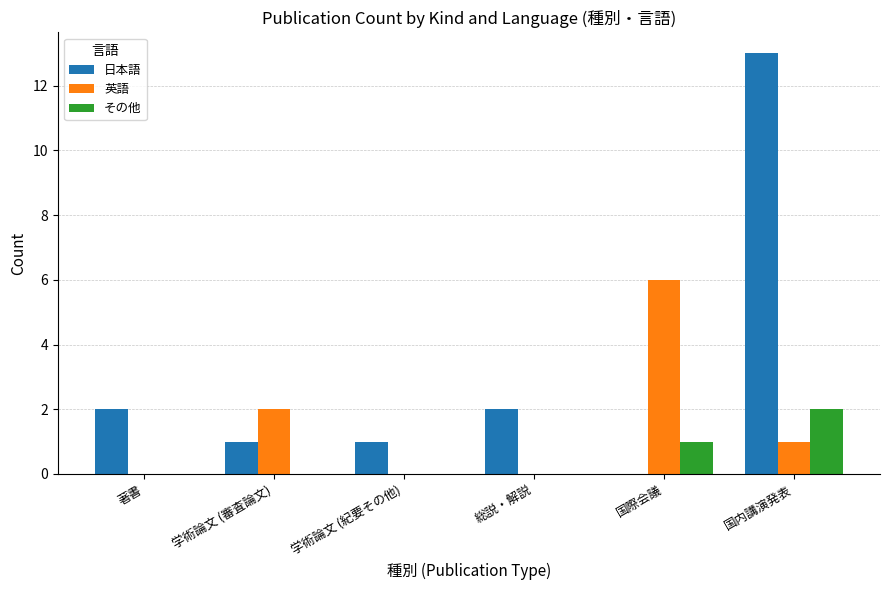

At which category is the sum across all series the highest?

国内講演発表